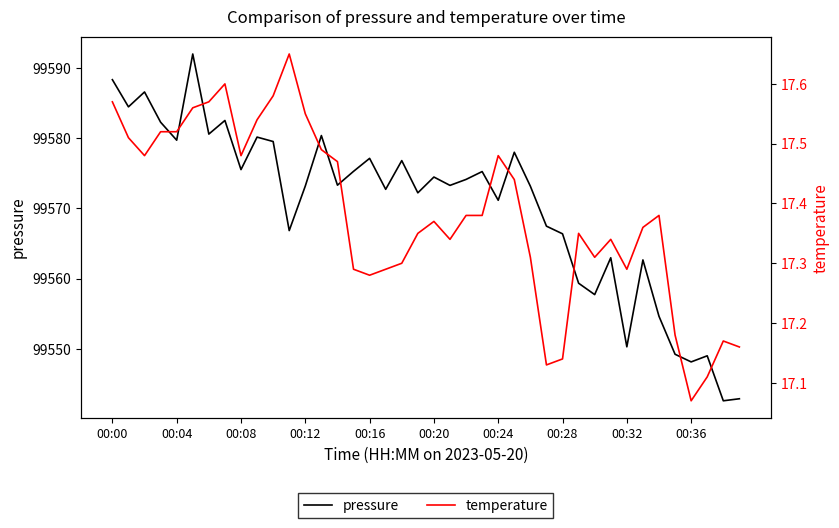

The value of pressure at 00:08 is 99575.5. True or false?

True